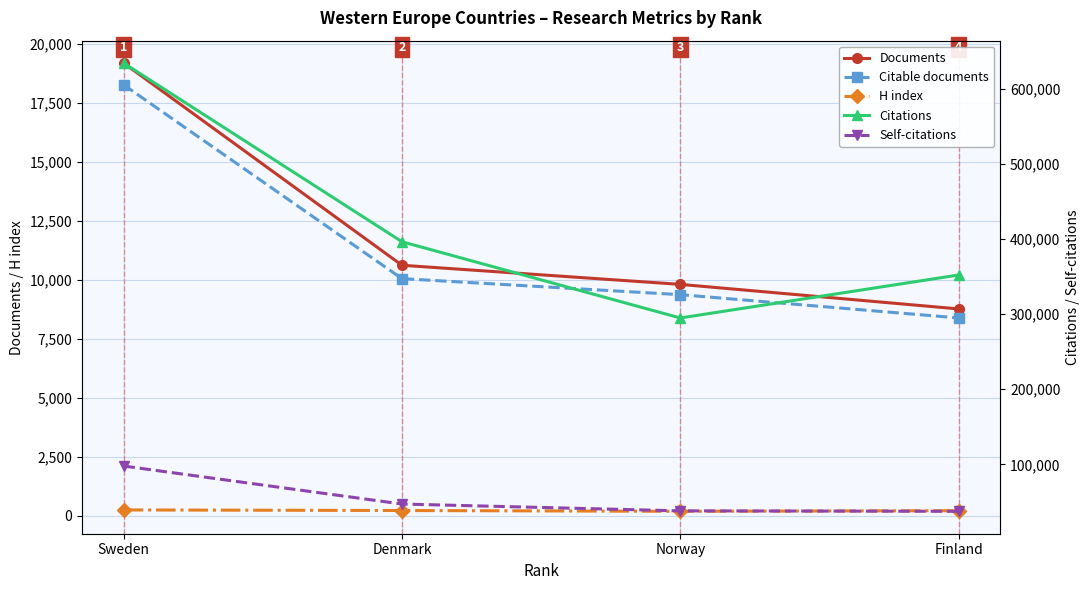

What is the approximate value of Citable documents at Norway?

9367